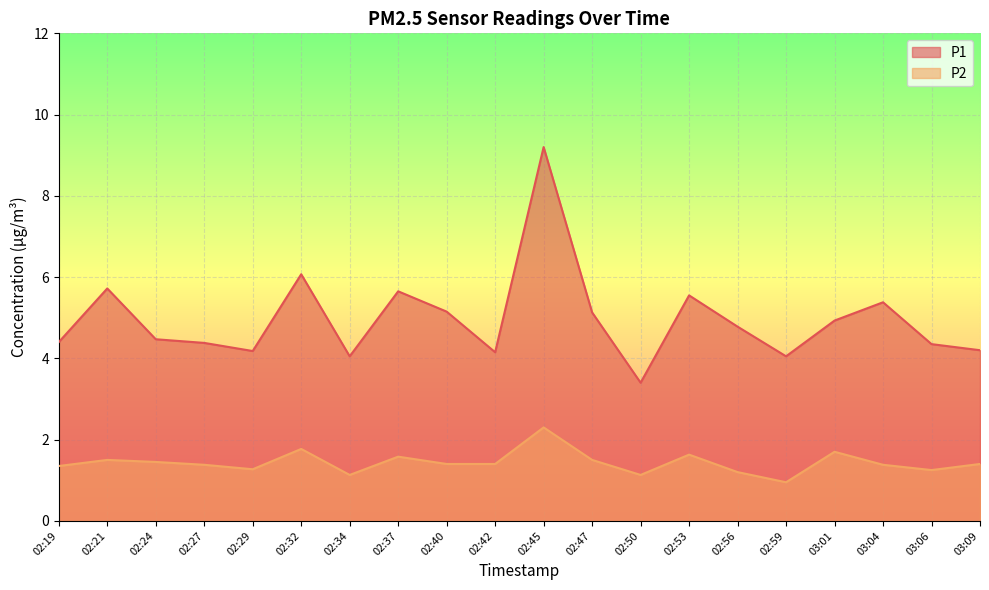

Does the chart display data point markers on the line(s)?

No